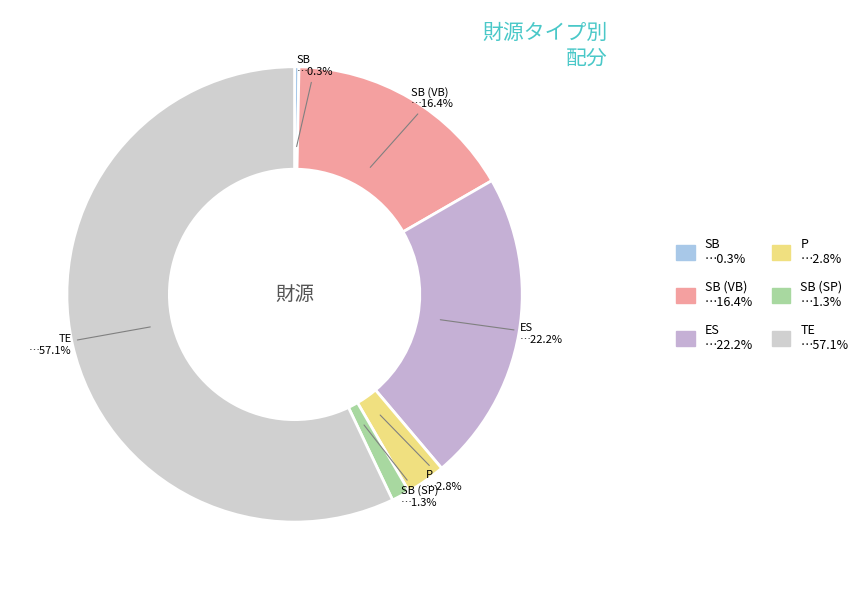

How many segments does this pie chart have?

6